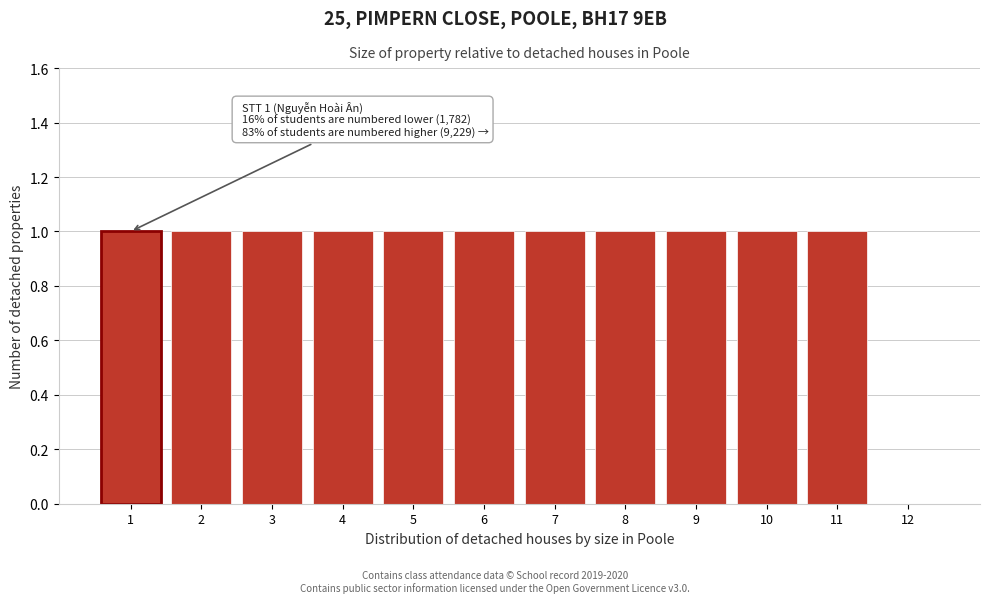

Reading left to right, what are all the values shown in this chart?

1=1	2=1	3=1	4=1	5=1	6=1	7=1	8=1	9=1	10=1	11=1	12=0